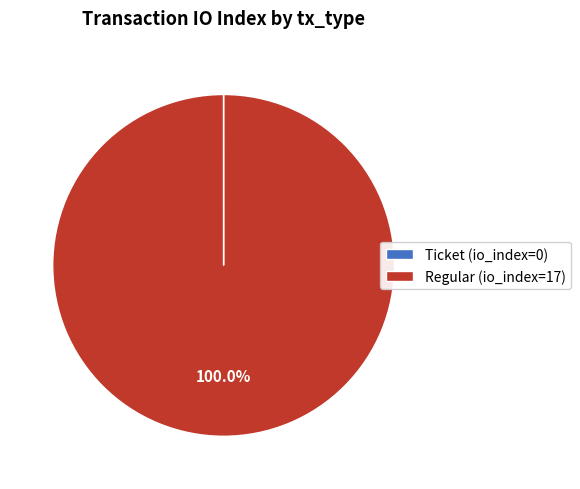

Which category has the biggest portion of the pie?

Regular (io_index=17)